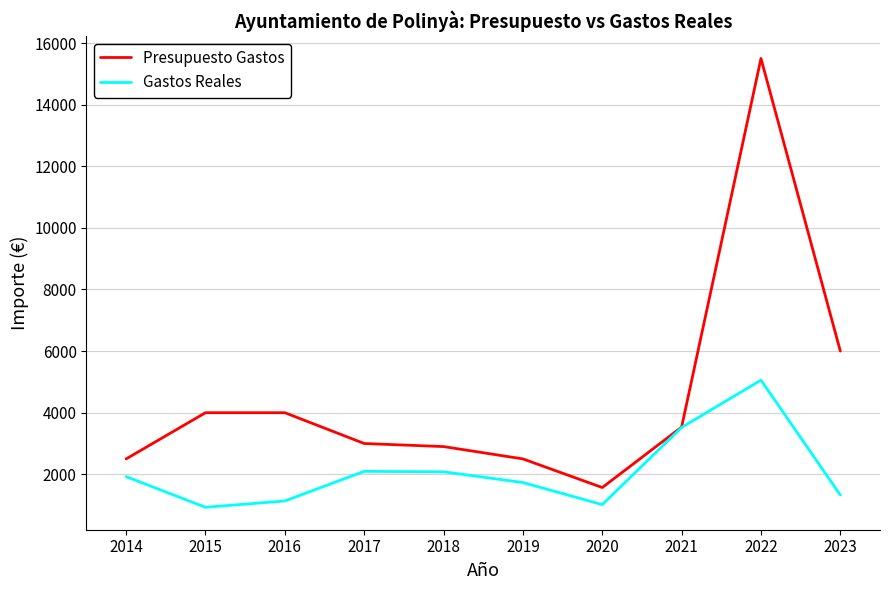

What is the minimum value shown in the chart?

929.5